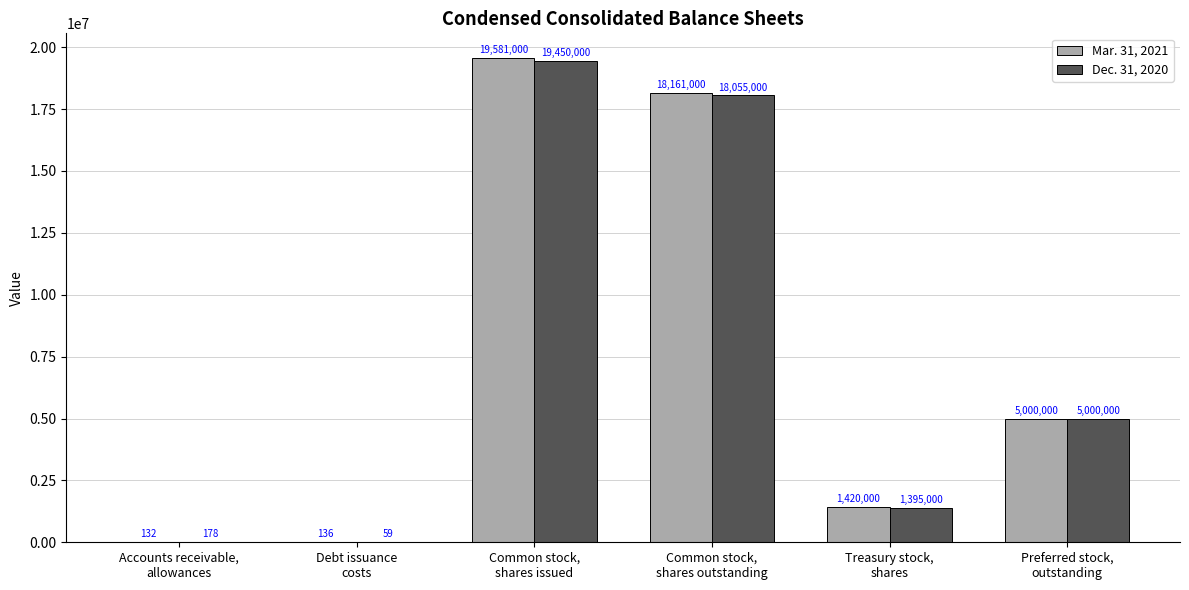

What is the total value across all series at Common stock,
shares issued?

39031000